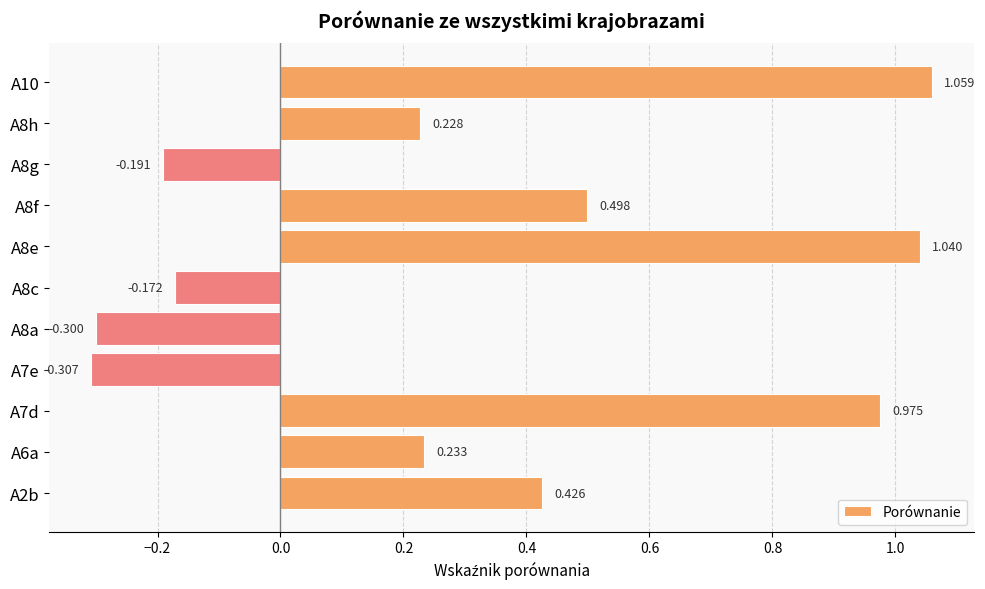

What is the difference between the maximum and minimum values?

1.4